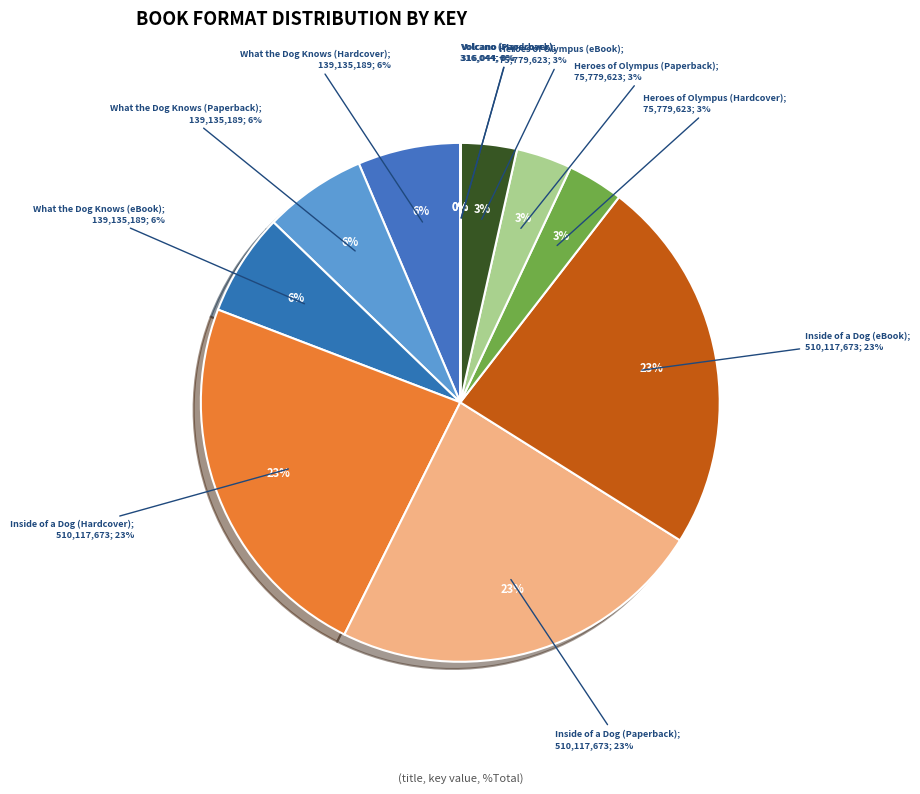

Rank the categories by value from lowest to highest.

Volcano (Hardcover), Volcano (Paperback), Heroes of Olympus (Hardcover), Heroes of Olympus (Paperback), Heroes of Olympus (eBook), What the Dog Knows (Hardcover), What the Dog Knows (Paperback), What the Dog Knows (eBook), Inside of a Dog (Hardcover), Inside of a Dog (Paperback), Inside of a Dog (eBook)